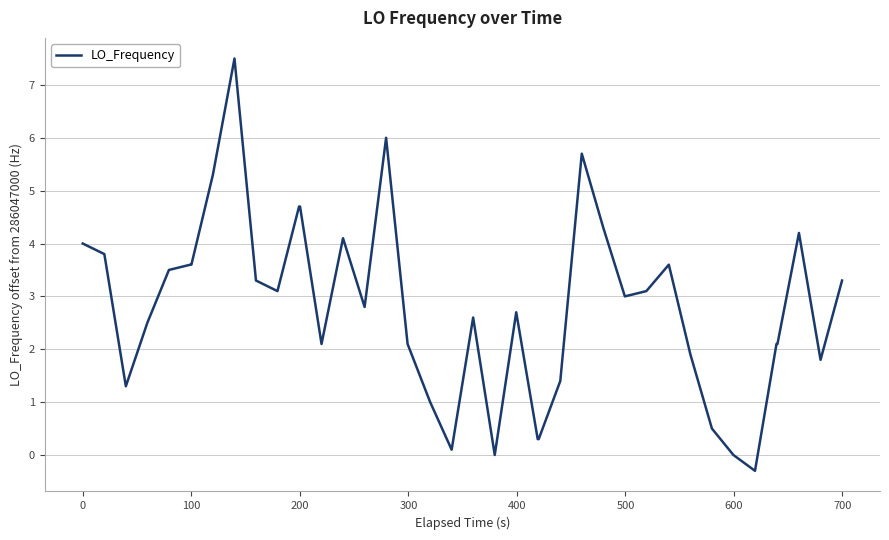

What is the difference between the maximum and minimum values?

7.8